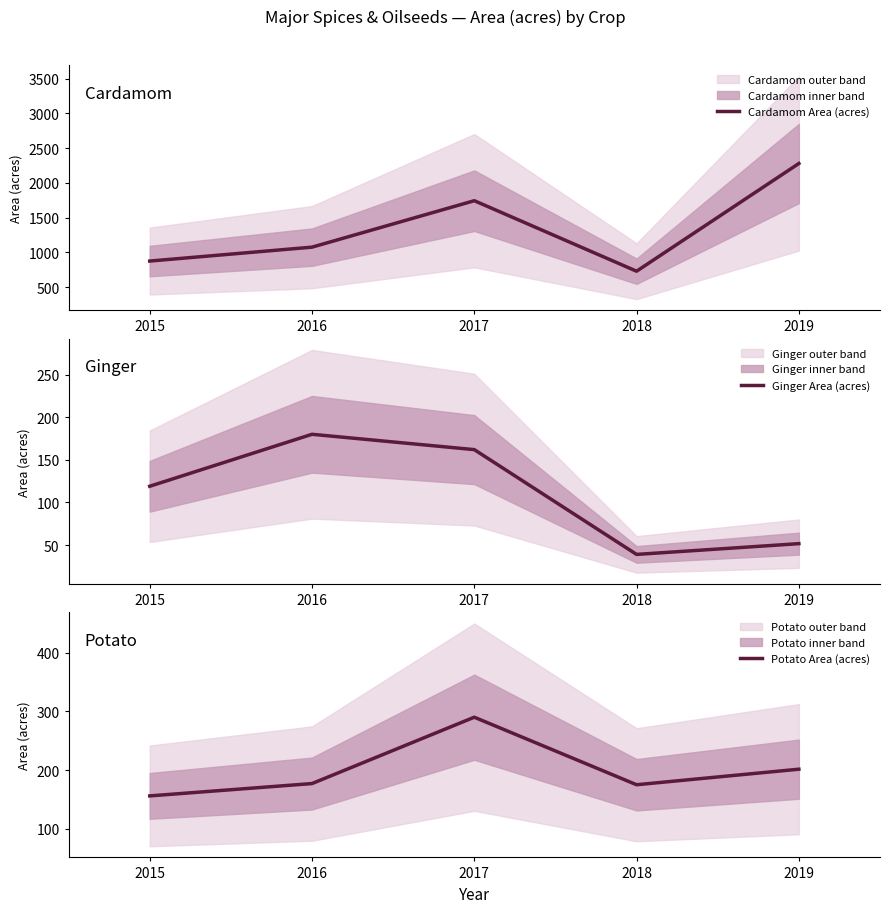

What value does the Cardamom Area (acres) series have at 2017?

1743.0